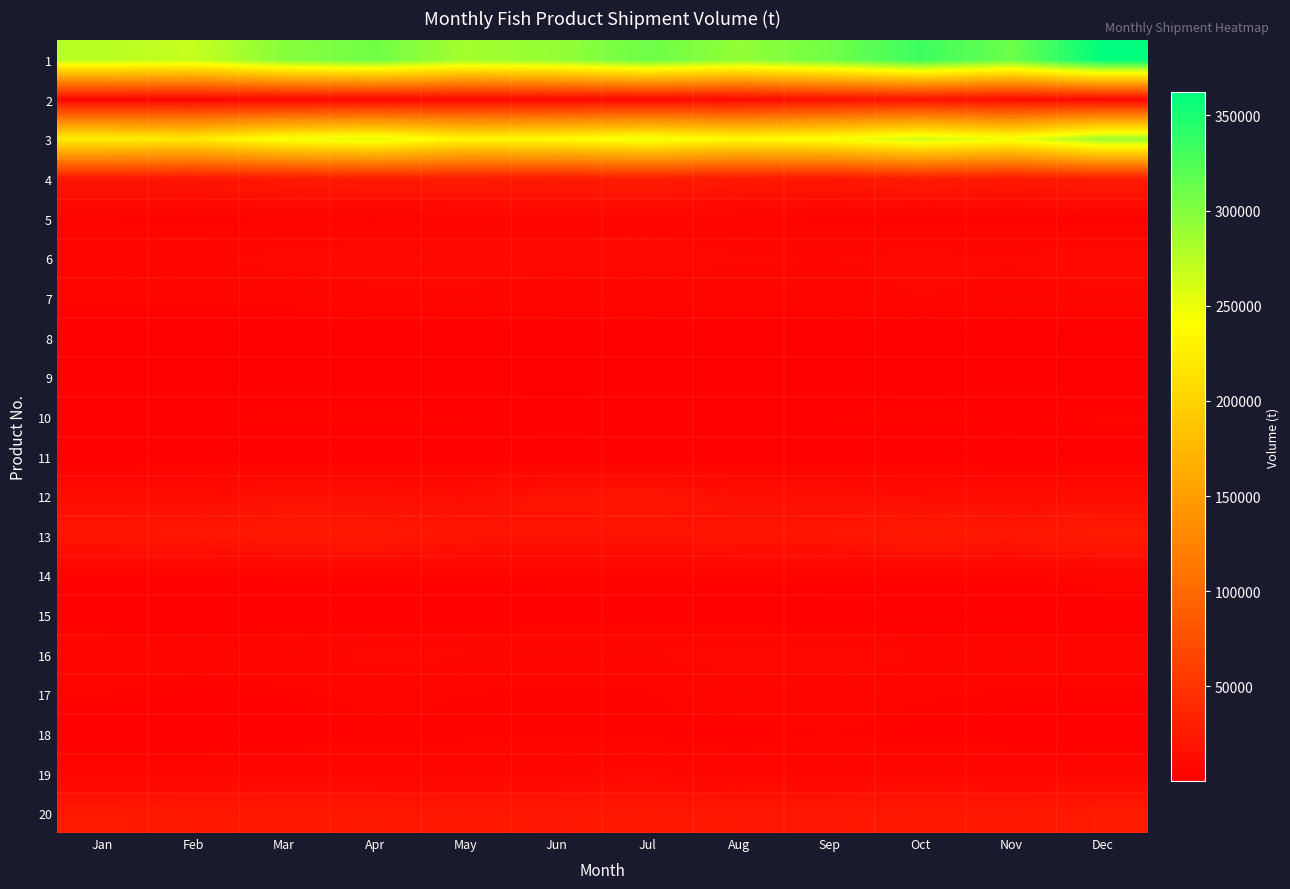

How many data points does each series have?

12